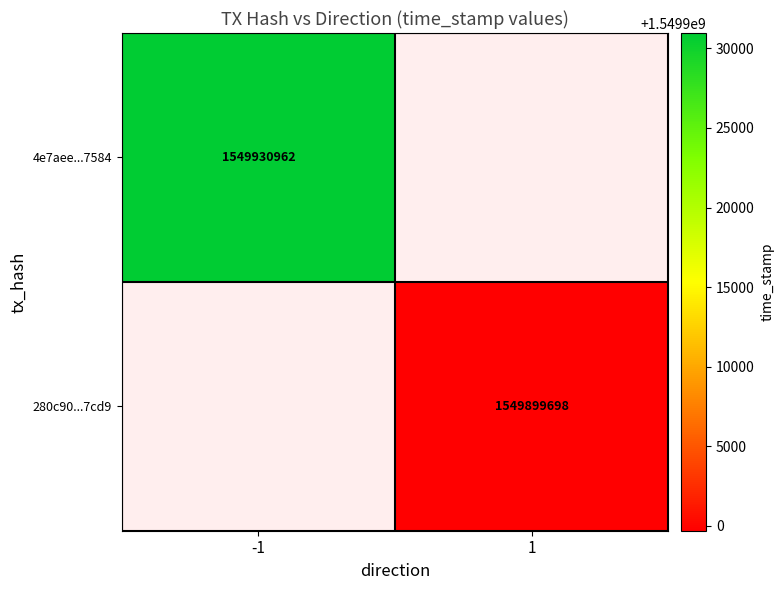

At how many categories does at least one series exceed 1549924759?

1